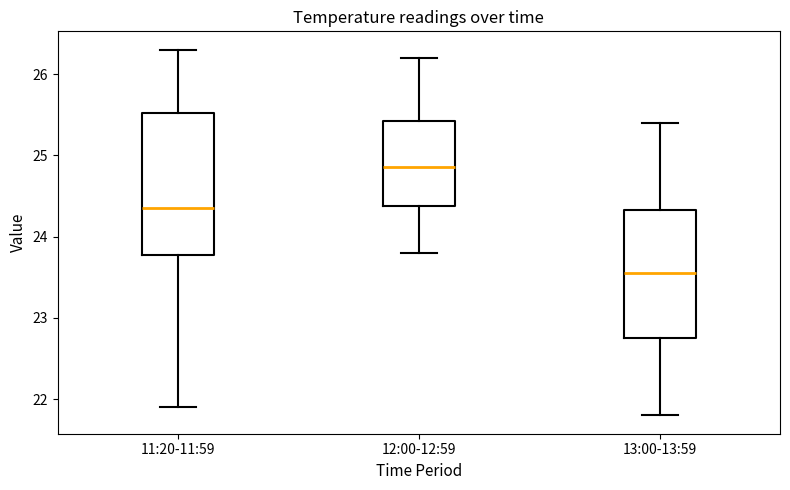

Which box is the tallest, from its lower edge to its upper edge?

11:20-11:59